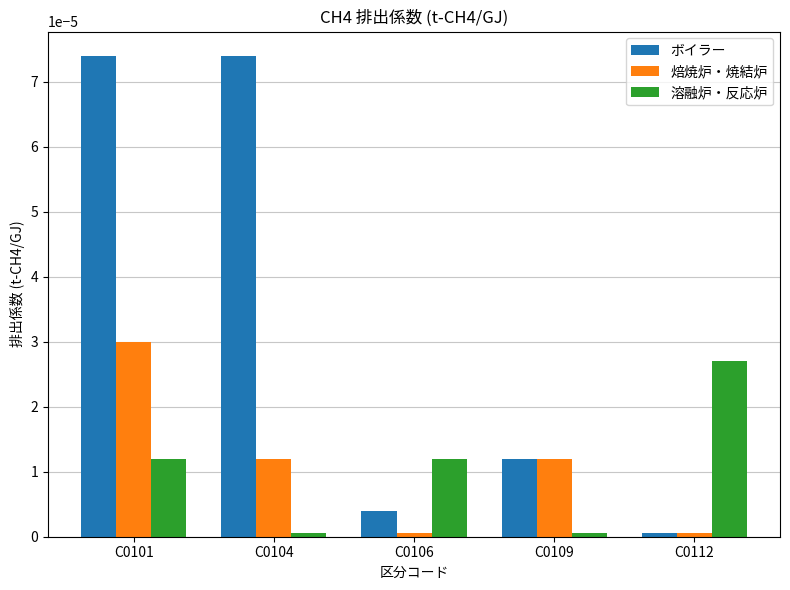

Are the bars horizontal?

No